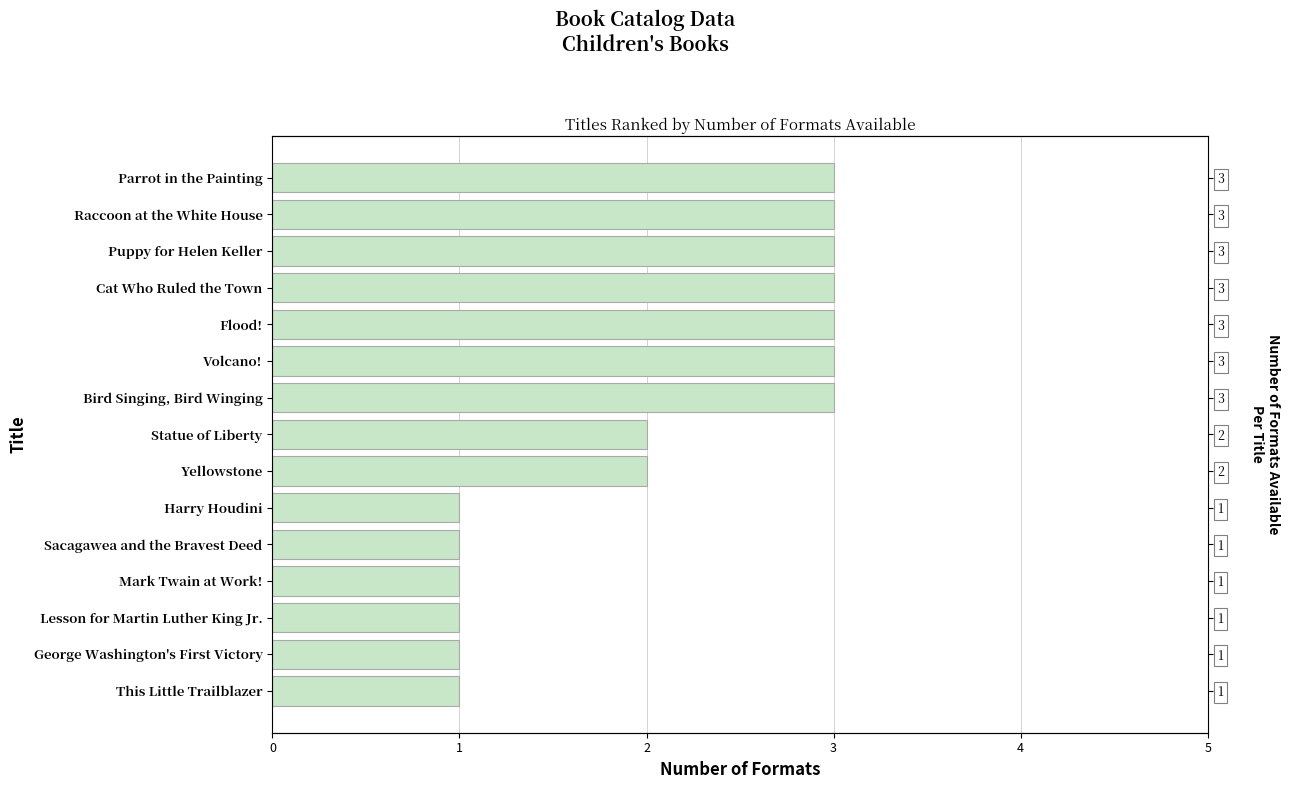

The value at Yellowstone is 1. True or false?

False